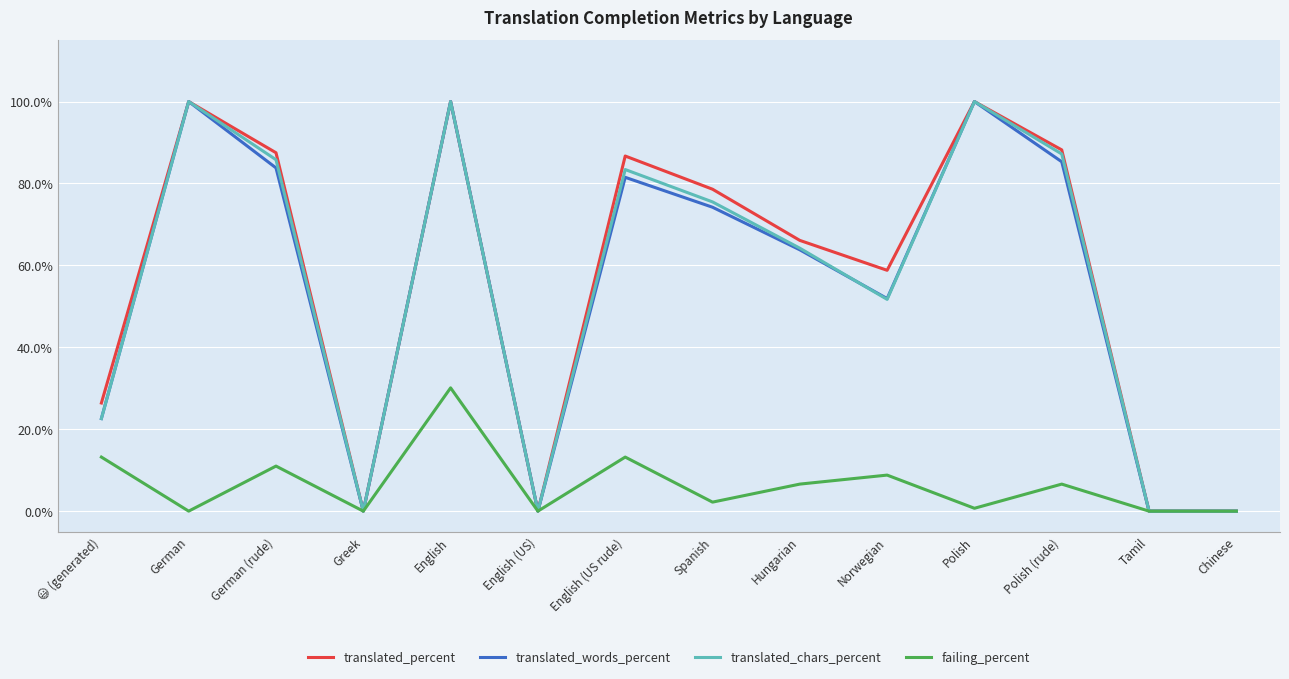

What is the difference between the maximum and minimum values in the translated_percent series?

100.0